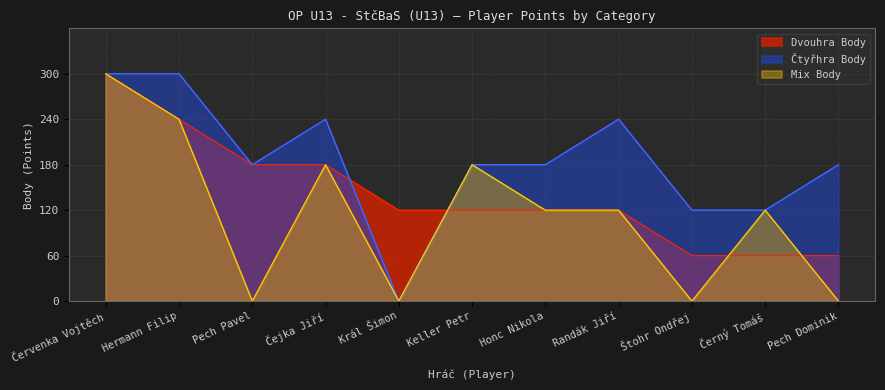

List the series in order of their peak value, lowest first.

Dvouhra Body, Čtyřhra Body, Mix Body